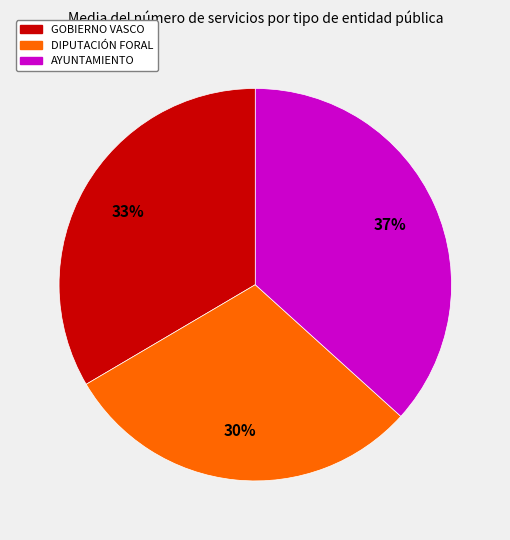

How many slices are in this pie chart?

3